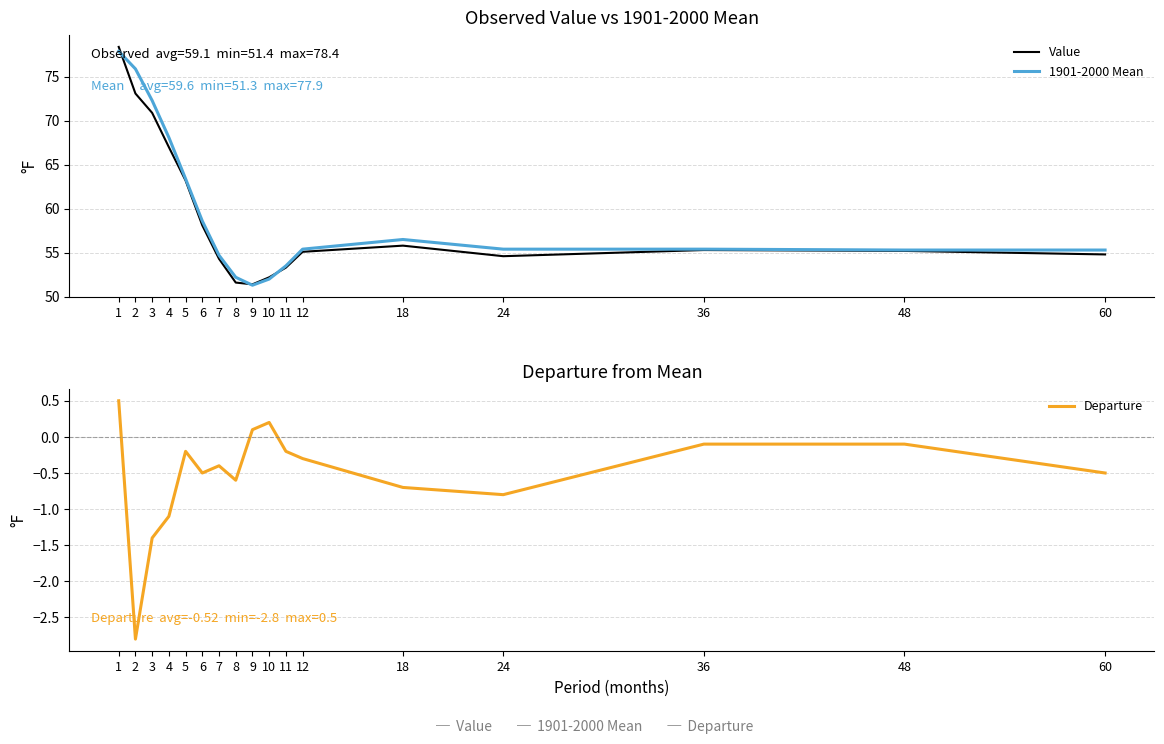

What is the smallest value displayed?

-2.8